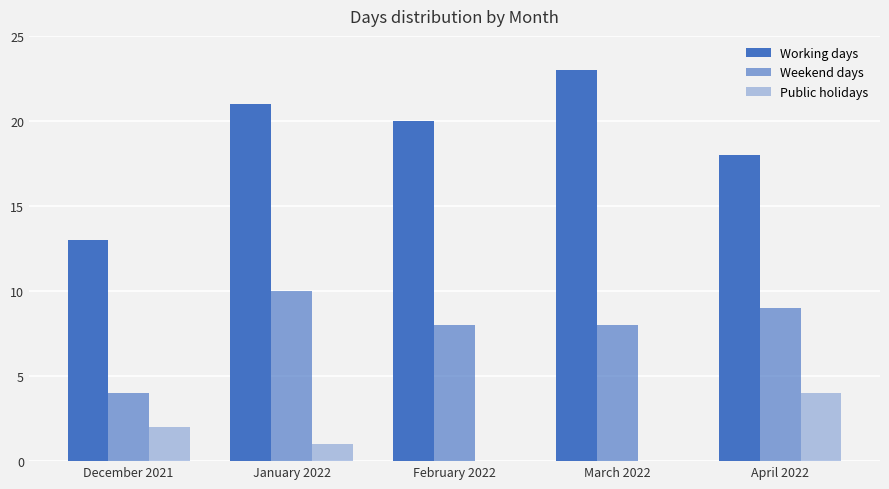

Reading left to right, transcribe all the data shown in this chart.

Working days: December 2021=13	January 2022=21	February 2022=20	March 2022=23	April 2022=18
Weekend days: December 2021=4	January 2022=10	February 2022=8	March 2022=8	April 2022=9
Public holidays: December 2021=2	January 2022=1	February 2022=0	March 2022=0	April 2022=4